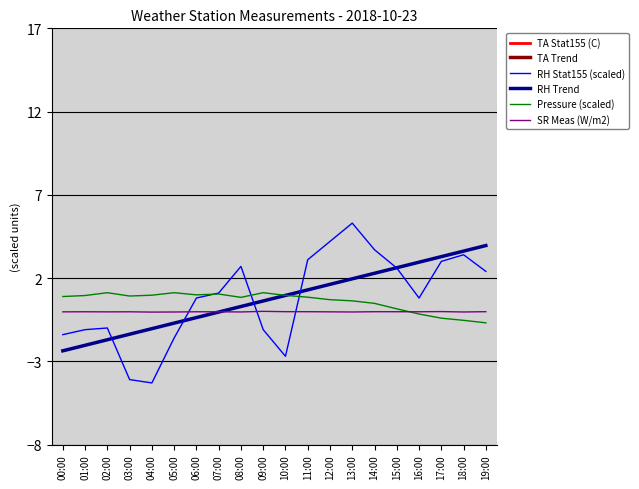

Which label corresponds to the largest value in the chart?

13:00